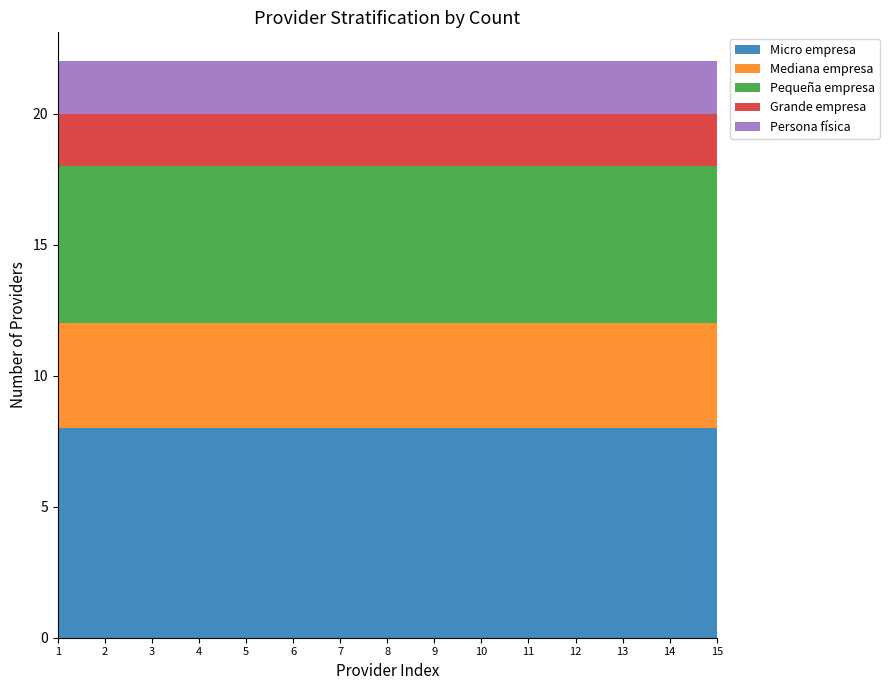

Reading right to left, extract all data points from this chart.

Micro empresa: 8	8	8	8	8	8	8	8	8	8	8	8	8	8	8
Mediana empresa: 4	4	4	4	4	4	4	4	4	4	4	4	4	4	4
Pequeña empresa: 6	6	6	6	6	6	6	6	6	6	6	6	6	6	6
Grande empresa: 2	2	2	2	2	2	2	2	2	2	2	2	2	2	2
Persona física: 2	2	2	2	2	2	2	2	2	2	2	2	2	2	2